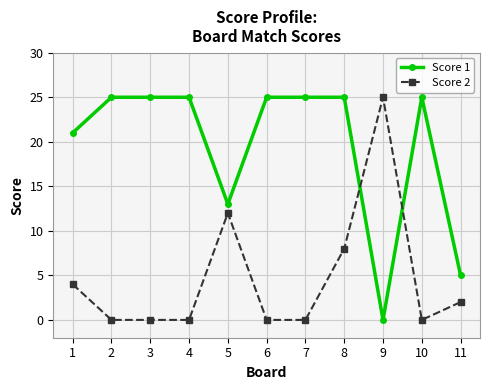

Reading left to right, what are all the values shown in this chart?

Score 1: 1=21	2=25	3=25	4=25	5=13	6=25	7=25	8=25	9=0	10=25	11=5
Score 2: 1=4	2=0	3=0	4=0	5=12	6=0	7=0	8=8	9=25	10=0	11=2